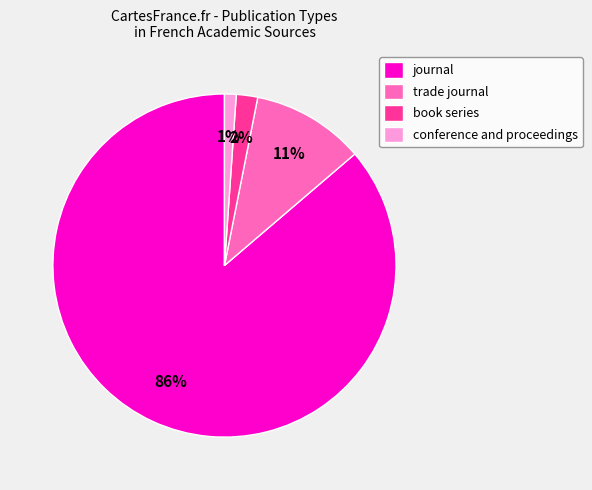

Combined, do conference and proceedings and journal account for over 50%?

Yes